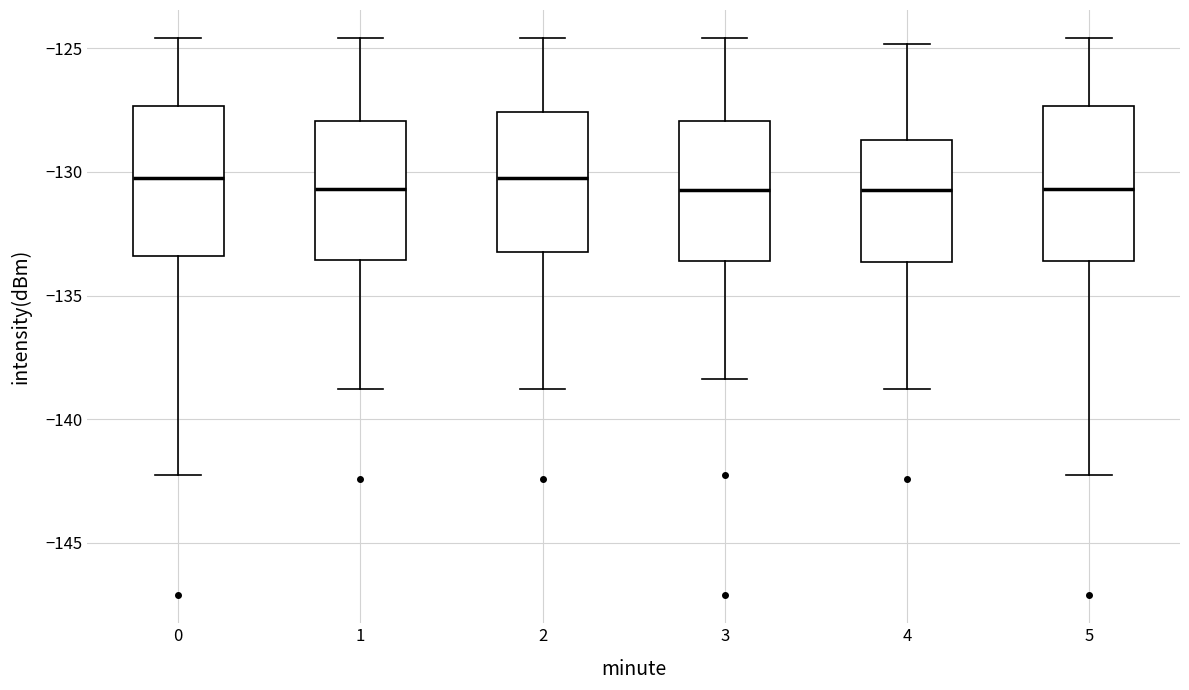

Reading left to right, read every box against the y-axis: the position of its median line, the range the box covers, and the ends of its whiskers. The values are not printed on the chart, so give them approximately, as read against the axis.

0: median -130.5, box -133.5 to -127.5, whiskers -142.5 to -124.5
1: median -130.5, box -133.5 to -128.0, whiskers -139.0 to -124.5
2: median -130.5, box -133.0 to -127.5, whiskers -139.0 to -124.5
3: median -130.5, box -133.5 to -128.0, whiskers -138.5 to -124.5
4: median -130.5, box -133.5 to -128.5, whiskers -139.0 to -125.0
5: median -130.5, box -133.5 to -127.5, whiskers -142.5 to -124.5